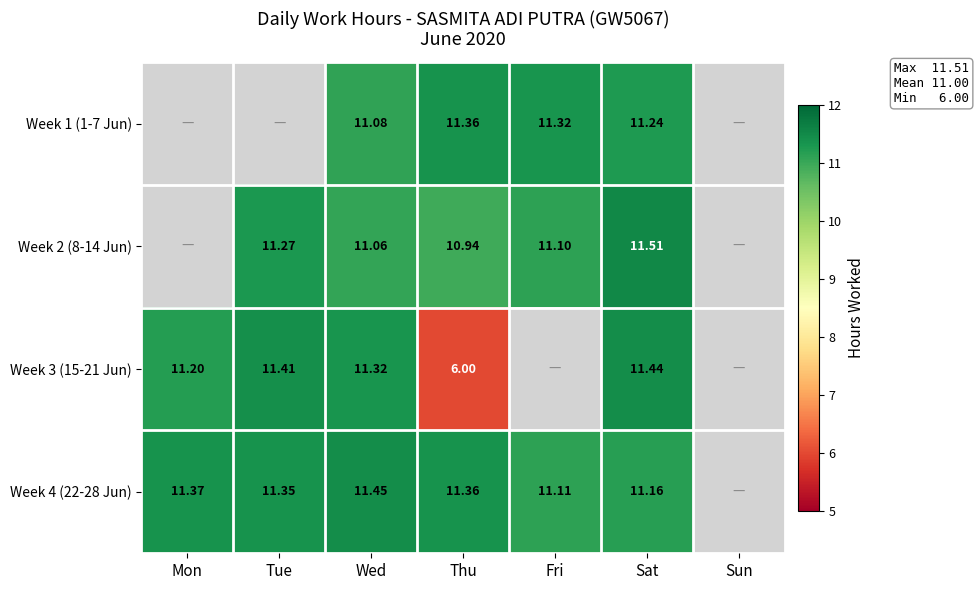

Is the value of Week 4 (22-28 Jun) at Mon greater than the value of Week 3 (15-21 Jun) at Sat?

No